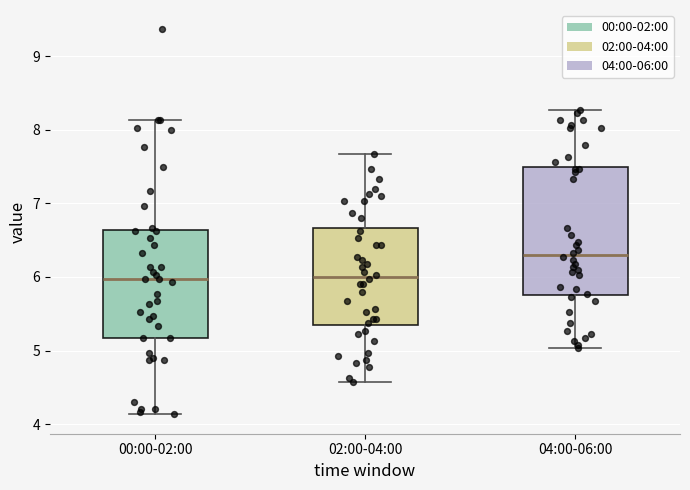

Where is the lower edge of the box for 04:00-06:00 on the y-axis? The values are not printed on the chart, so give them approximately, as read against the axis.

5.8